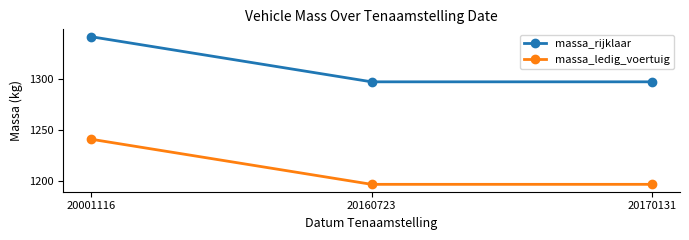

What are all the series names shown in the legend?

massa_rijklaar, massa_ledig_voertuig